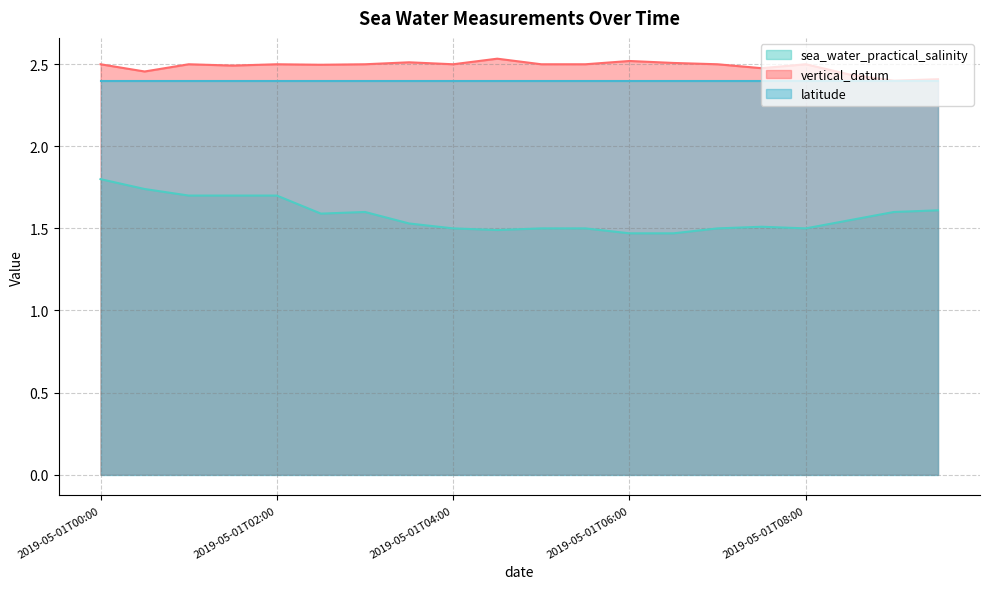

At which category is the sum across all series the highest?

2019-05-01T00:00